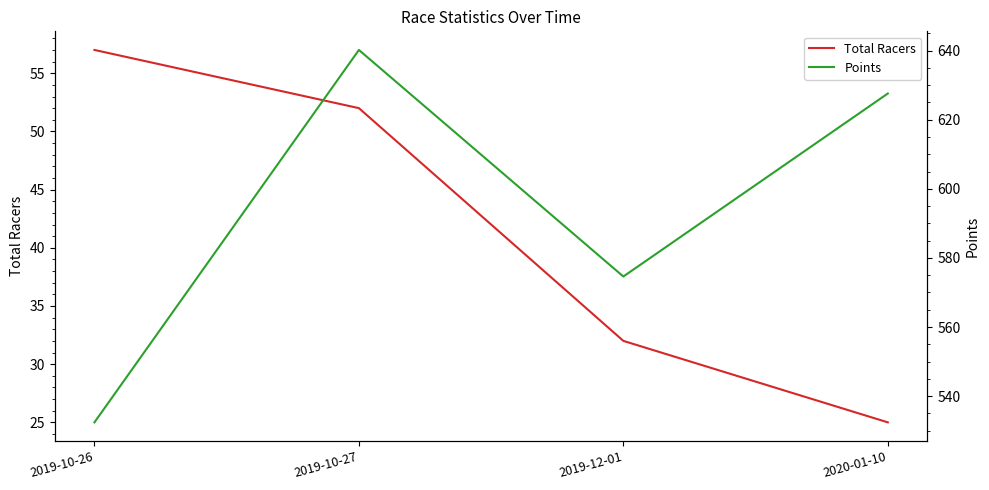

Reading left to right, list all the values displayed in this chart.

Total Racers: 57.0	52.0	32.0	25.0
Points: 532.4	640.2	574.6	627.6